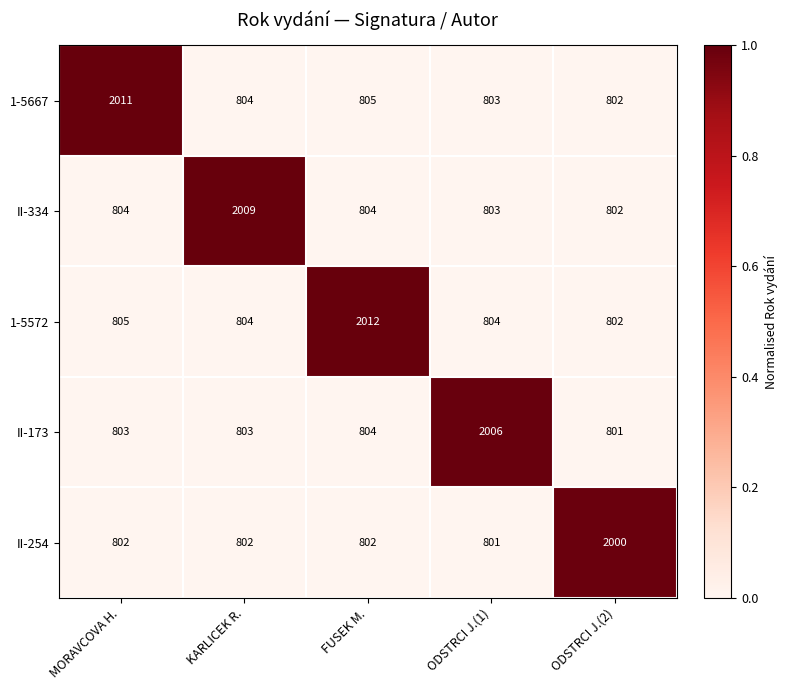

What is the minimum value shown in the chart?

801